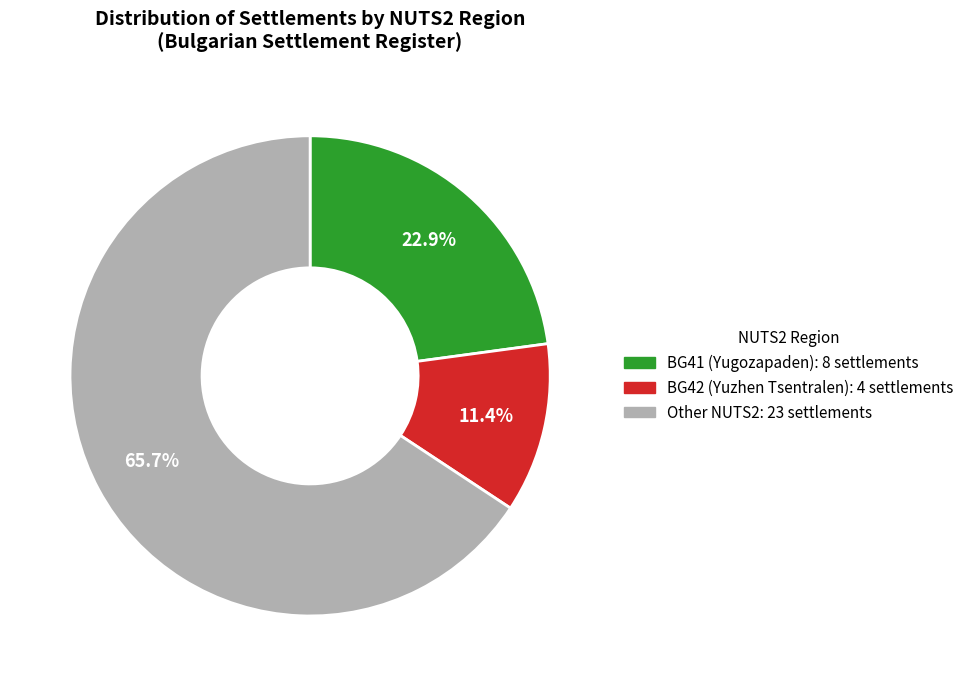

Is there a majority slice in this chart?

Yes